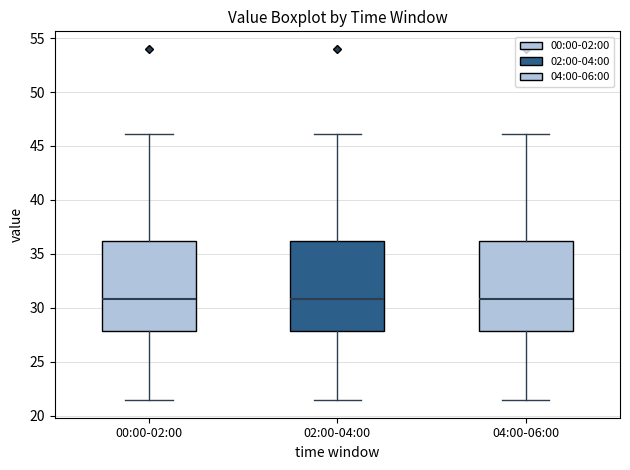

Where is the upper edge of the box for 00:00-02:00 on the y-axis? The values are not printed on the chart, so give them approximately, as read against the axis.

36.0